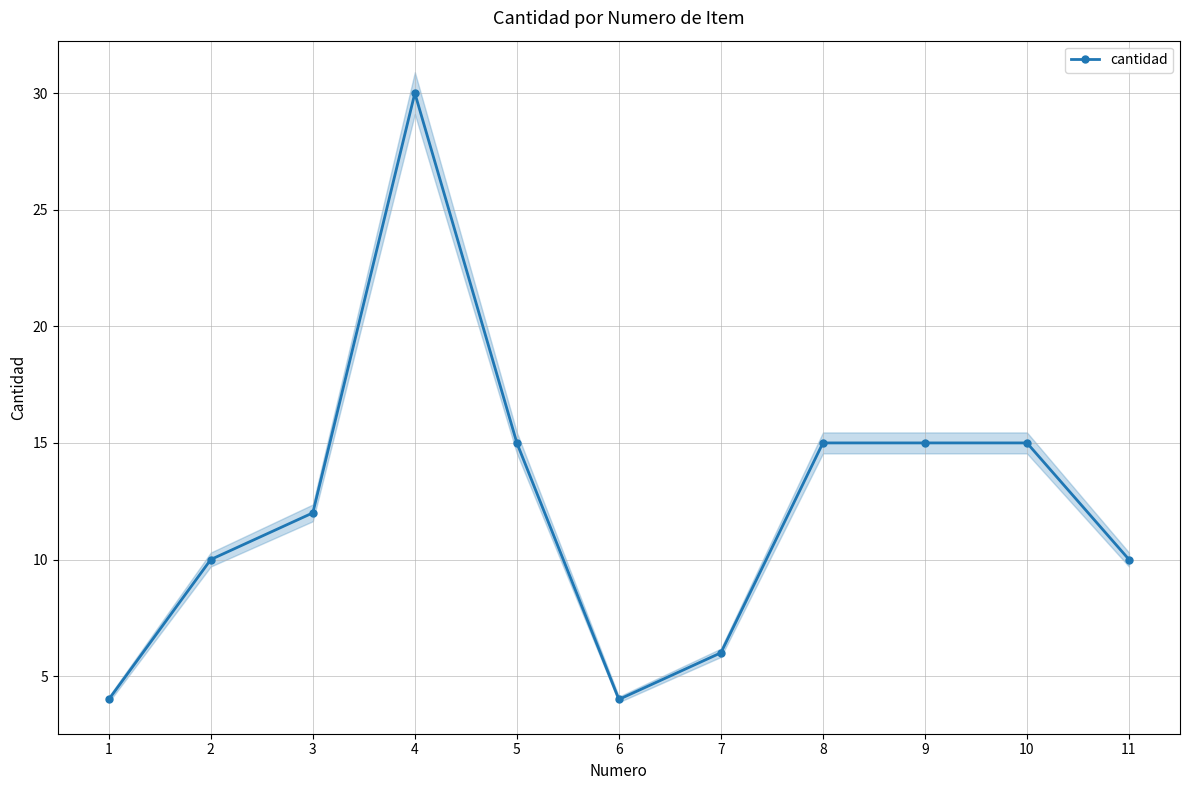

At which label does the data first exceed 12?

4